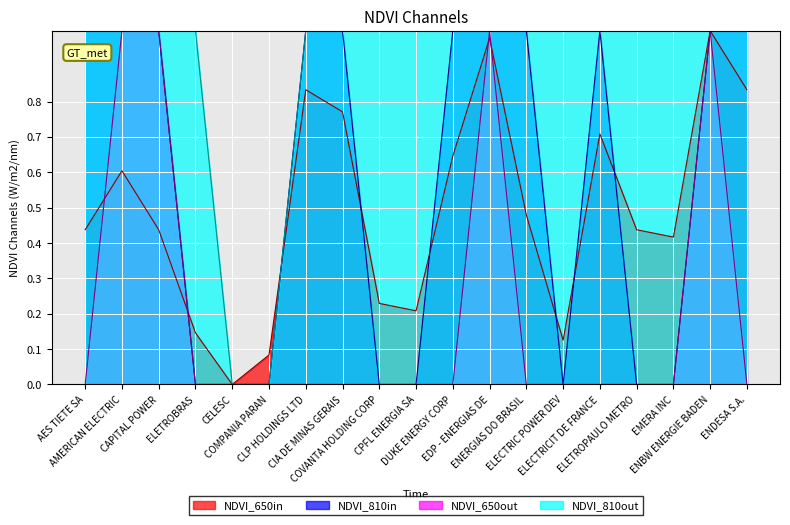

What is the difference between the highest and lowest values at CIA DE MINAS GERAIS?

1.0